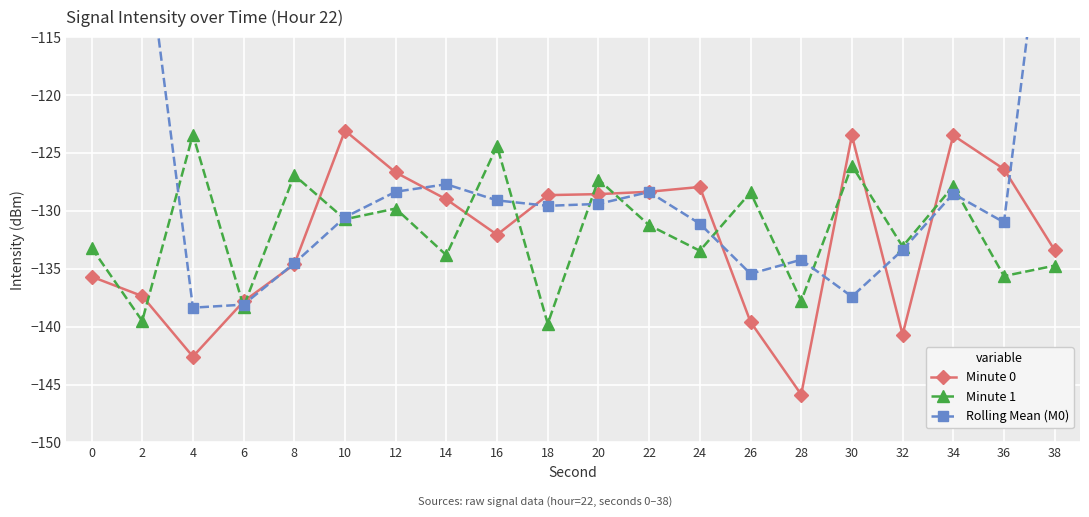

What is the maximum value for Minute 0?

-123.1